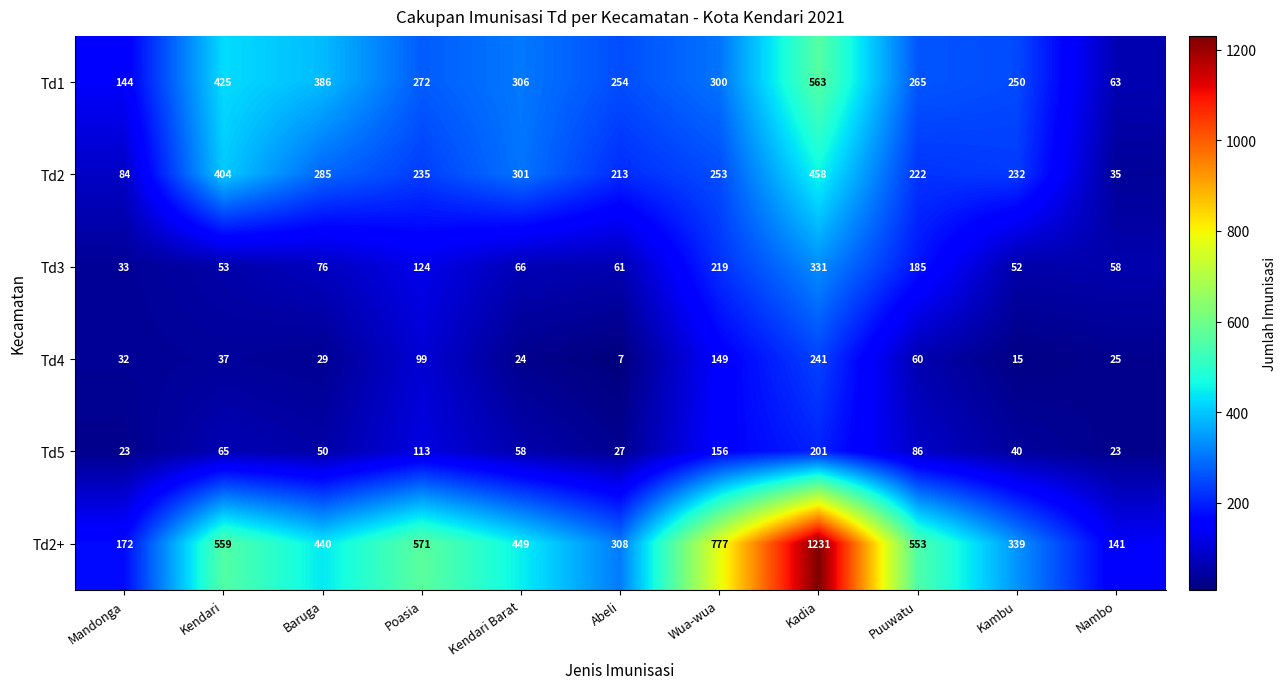

At how many categories does at least one series exceed 817?

1